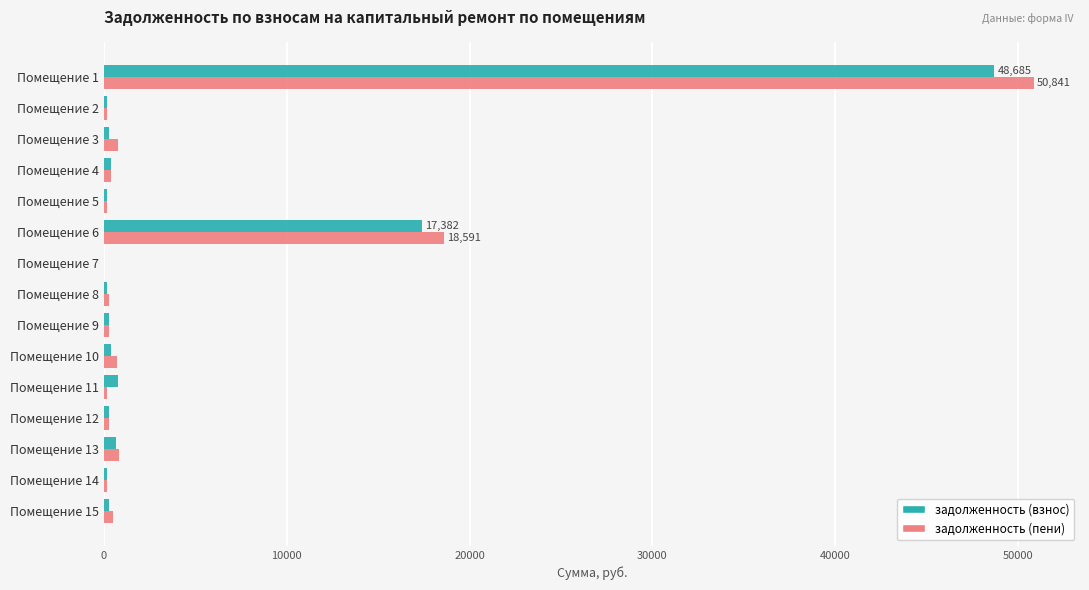

At which label is задолженность (взнос) closest to 24342?

Помещение 6